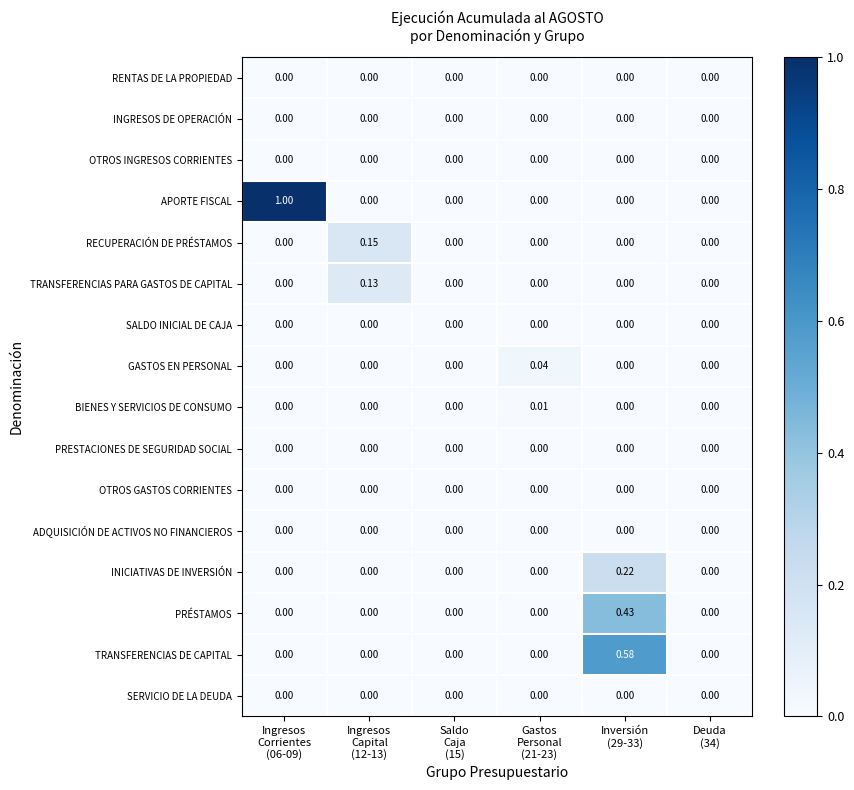

Which series has the largest total across all categories?

APORTE FISCAL